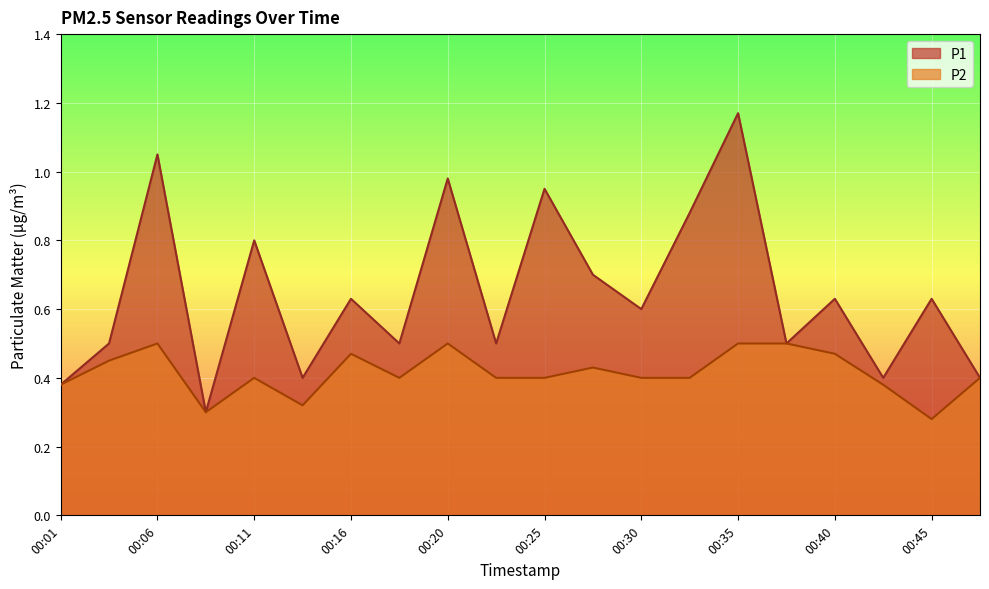

What is the total value across all series at 00:01?

0.8